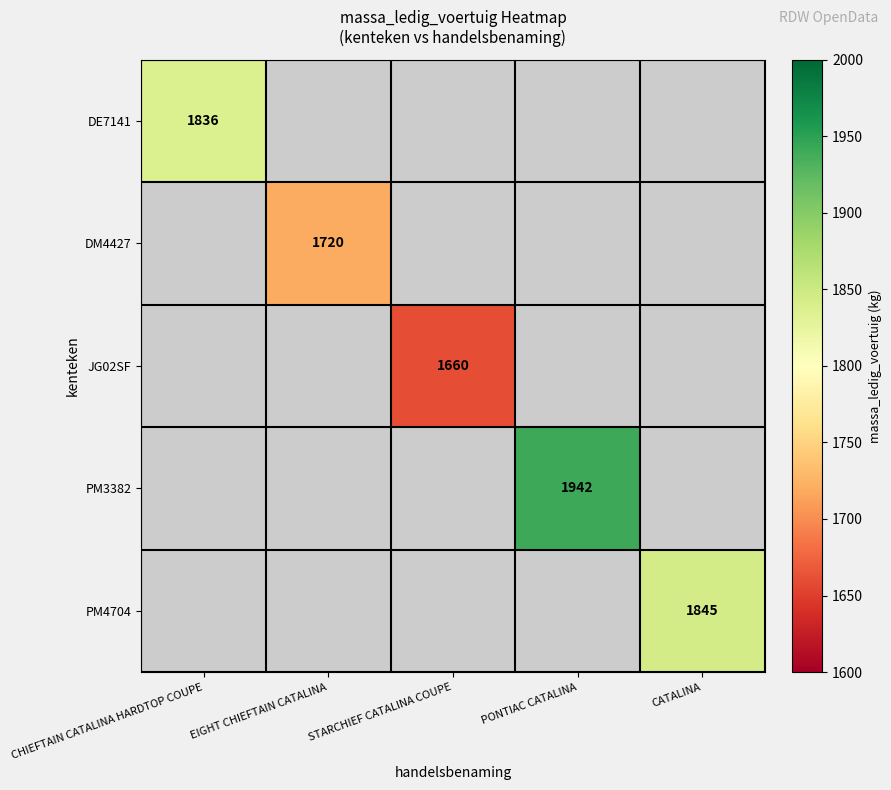

The value of DE7141 at CHIEFTAIN CATALINA HARDTOP COUPE is 1836. True or false?

True